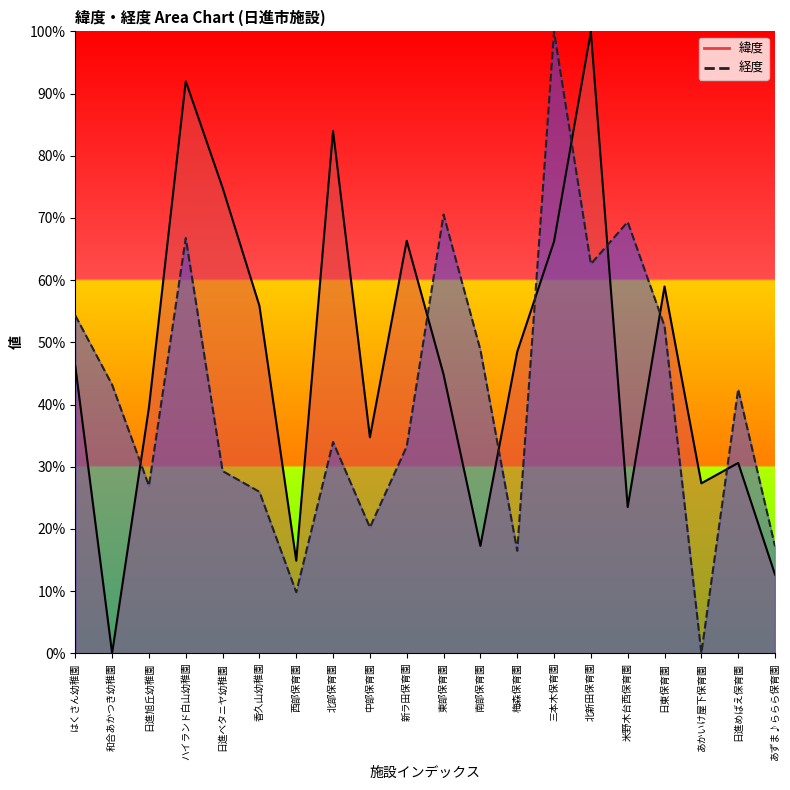

What is the label of the 8th point from the left?

北部保育園